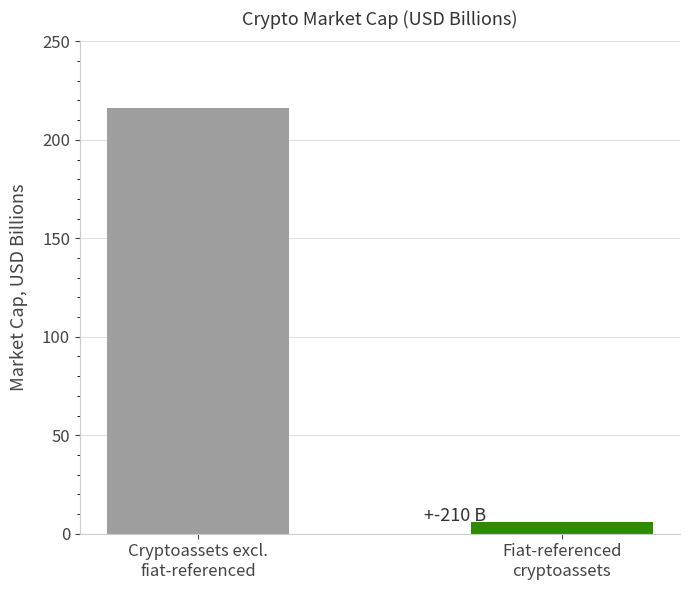

Which series has the largest total across all categories?

Cryptoassets excluding fiat-referenced